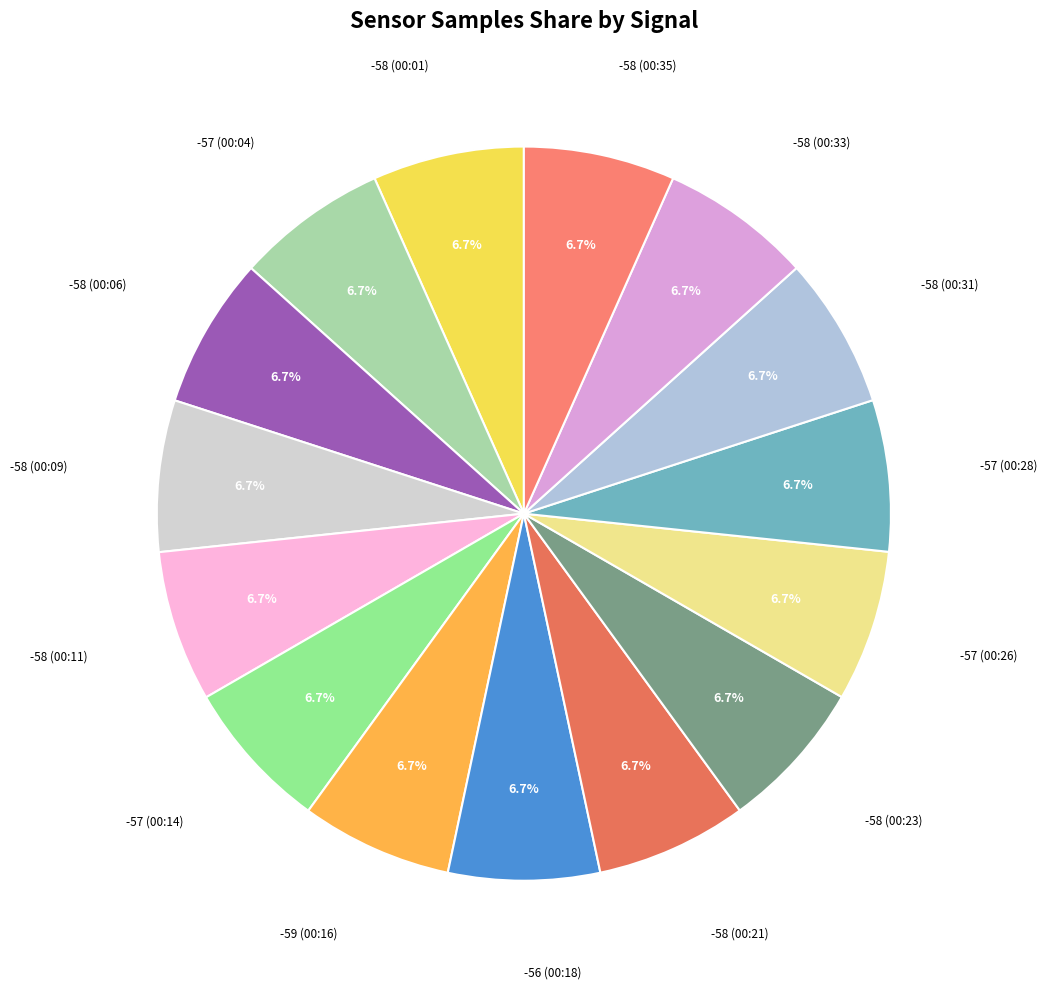

Count the number of slices in the pie.

15